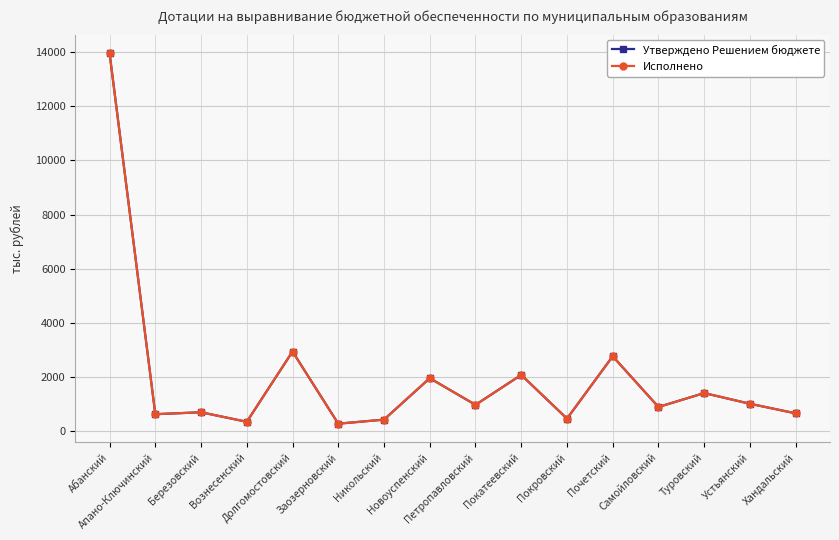

Where is the first local minimum for Утверждено Решением бюджете?

Апано-Ключинский